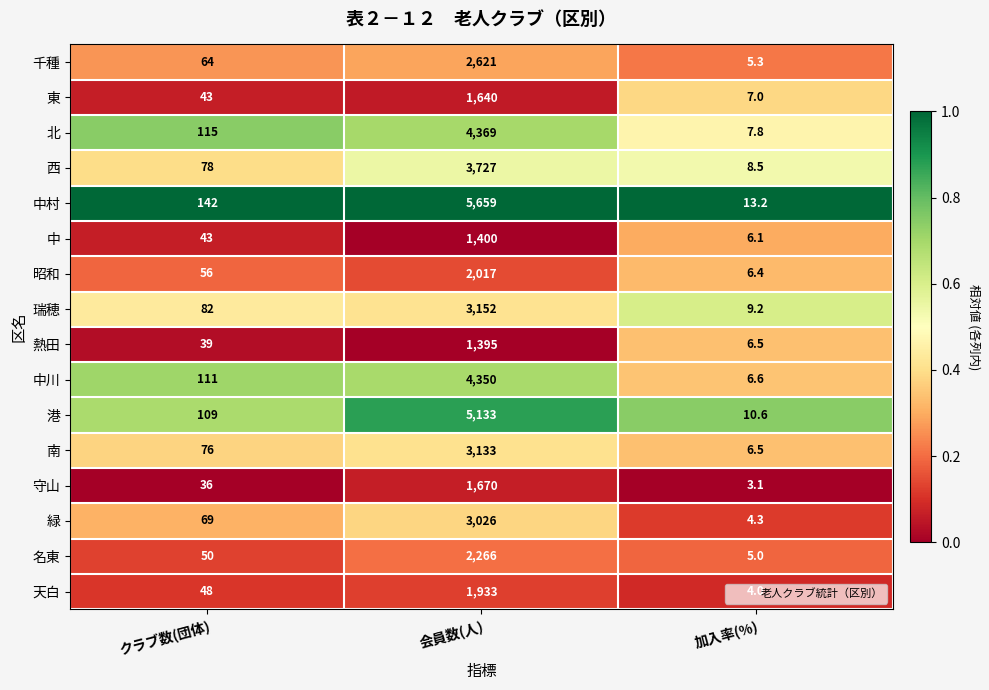

What is the approximate value of 中川 at 会員数(人)?

4350.0